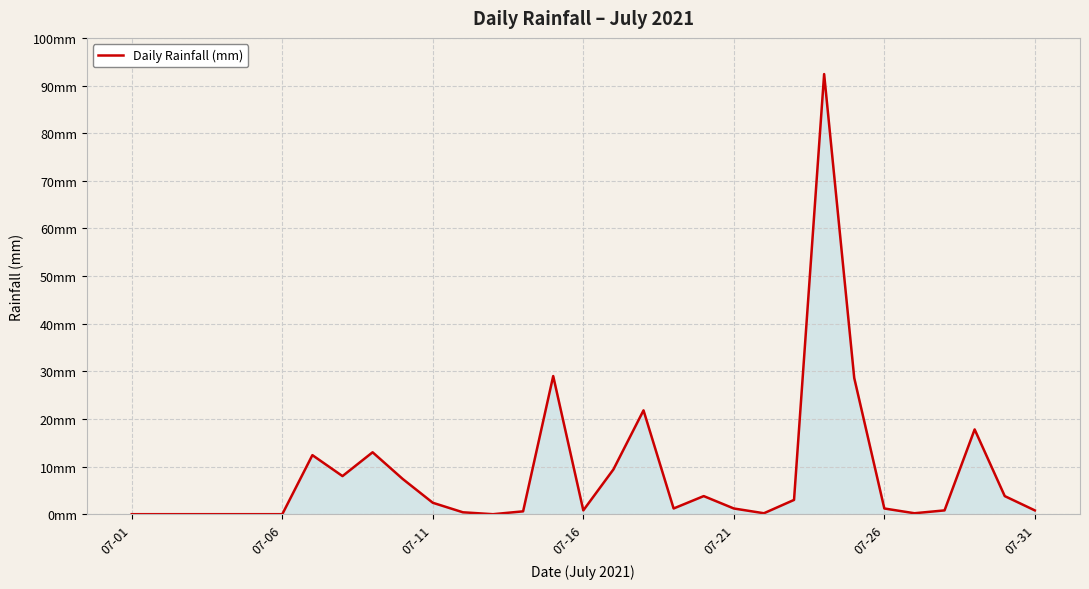

Does the chart have visible grid lines?

Yes